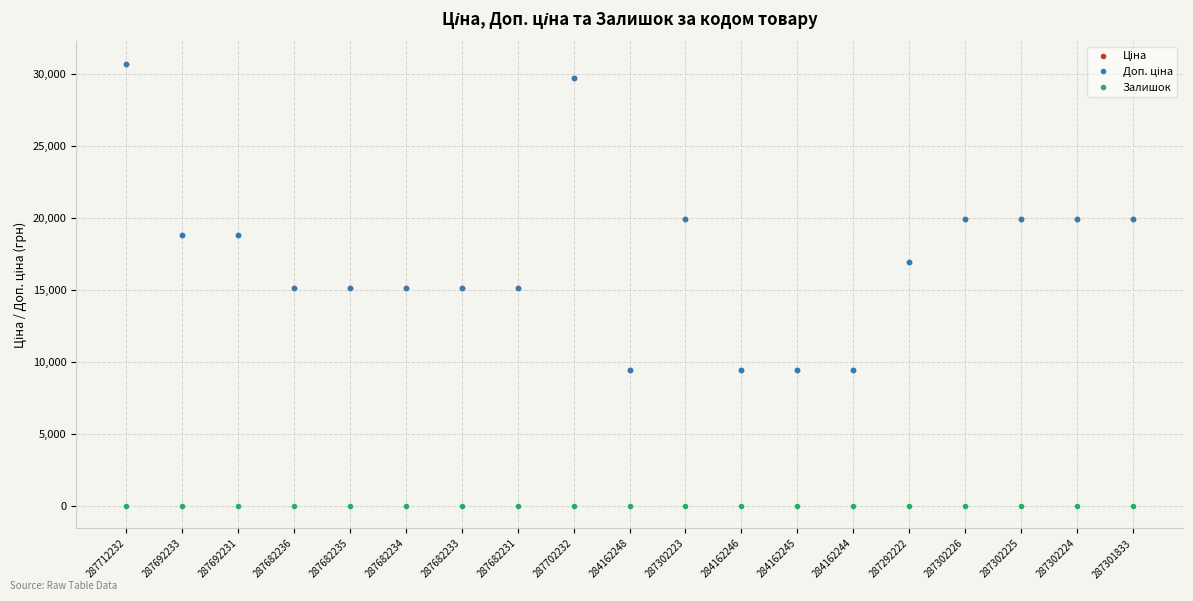

What position from the right is 287682233?

13